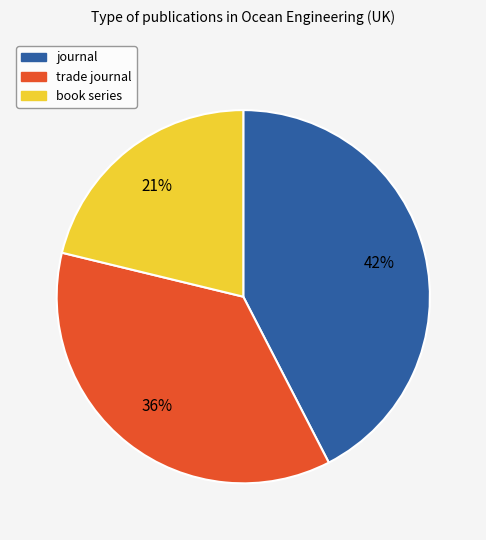

Do trade journal and book series together represent more than half of the pie?

Yes